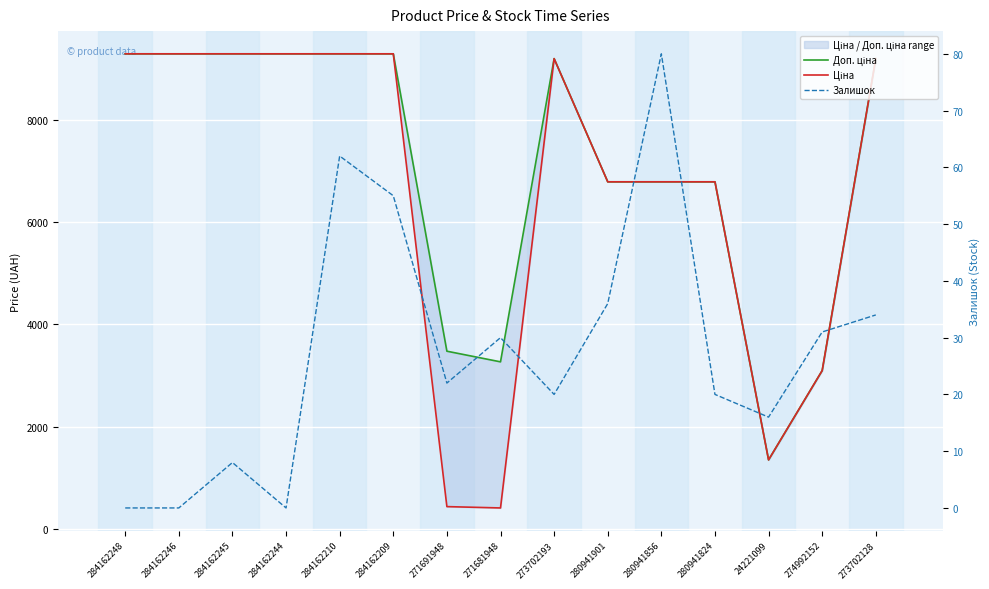

Reading left to right, list all the values displayed in this chart.

Доп. ціна: 284162248=9290.5	284162246=9290.5	284162245=9290.5	284162244=9290.5	284162210=9290.5	284162209=9290.5	271691948=3474.1	271681948=3265.8	273702193=9196.3	280941901=6787.1	280941856=6787.1	280941824=6787.1	24221099=1348.0	274992152=3095.0	273702128=9196.3
Ціна: 284162248=9290.5	284162246=9290.5	284162245=9290.5	284162244=9290.5	284162210=9290.5	284162209=9290.5	271691948=434.3	271681948=408.2	273702193=9196.3	280941901=6787.1	280941856=6787.1	280941824=6787.1	24221099=1347.9	274992152=3094.7	273702128=9196.3
Залишок: 284162248=0.0	284162246=0.0	284162245=8.0	284162244=0.0	284162210=62.0	284162209=55.0	271691948=22.0	271681948=30.0	273702193=20.0	280941901=36.0	280941856=80.0	280941824=20.0	24221099=16.0	274992152=31.0	273702128=34.0